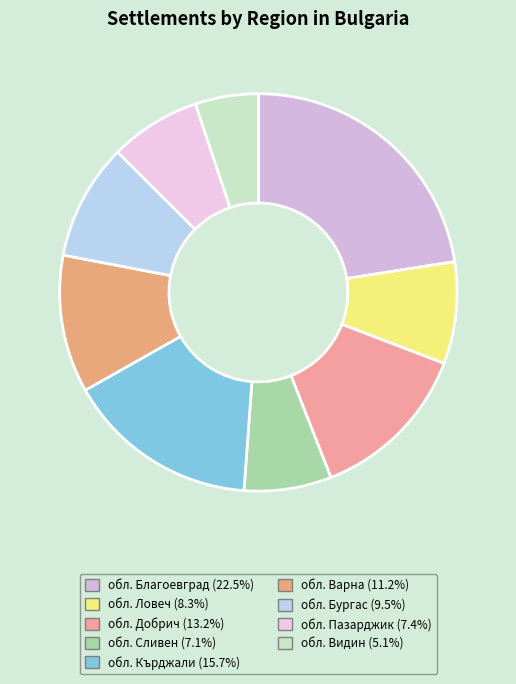

Count the number of slices in the pie.

9